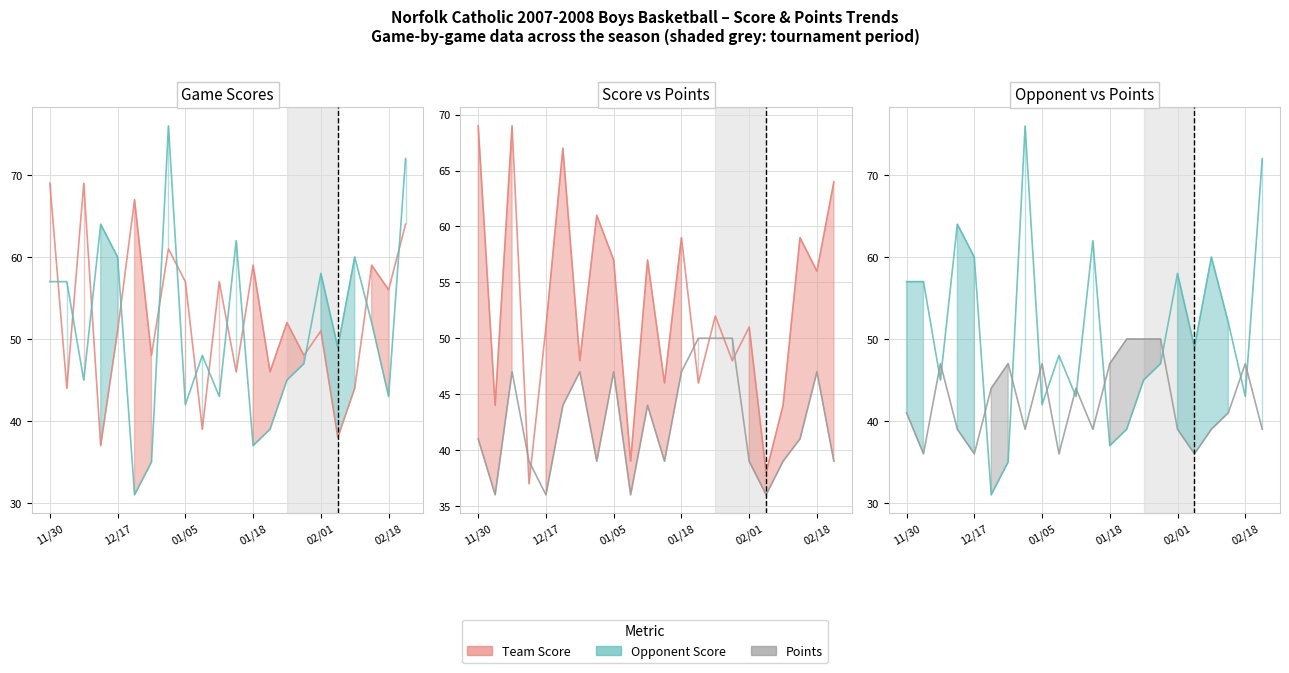

Reading right to left, what are all the values shown in this chart?

Team Score: 64	56	59	44	38	51	48	52	46	59	46	57	39	57	61	48	67	51	37	69	44	69
Opponent Score: 72	43	52	60	49	58	47	45	39	37	62	43	48	42	76	35	31	60	64	45	57	57
Points: 39	47	41	39	36	39	50	50	50	47	39	44	36	47	39	47	44	36	39	47	36	41